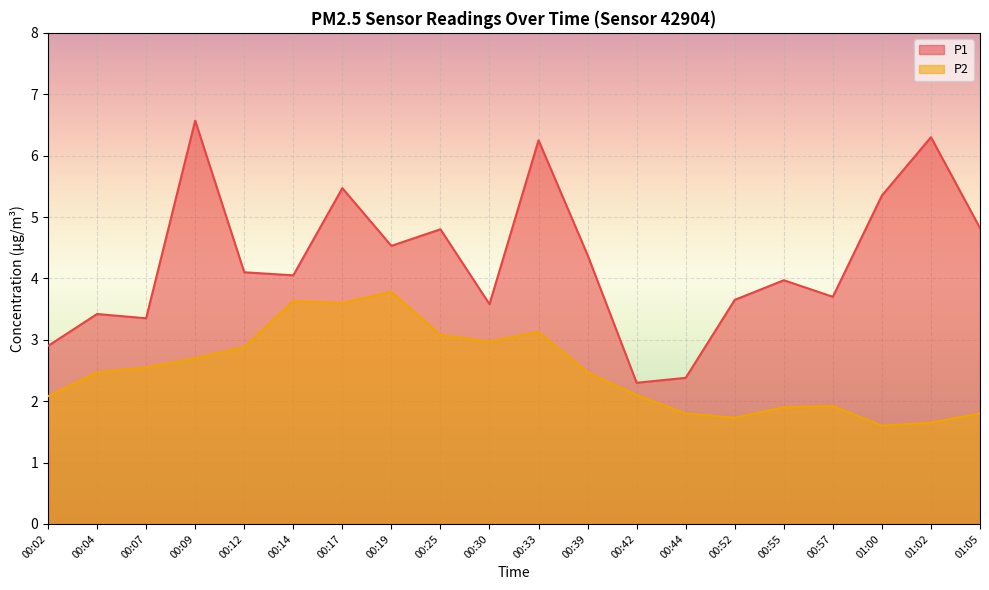

What is the sum of all P2 values?

49.8